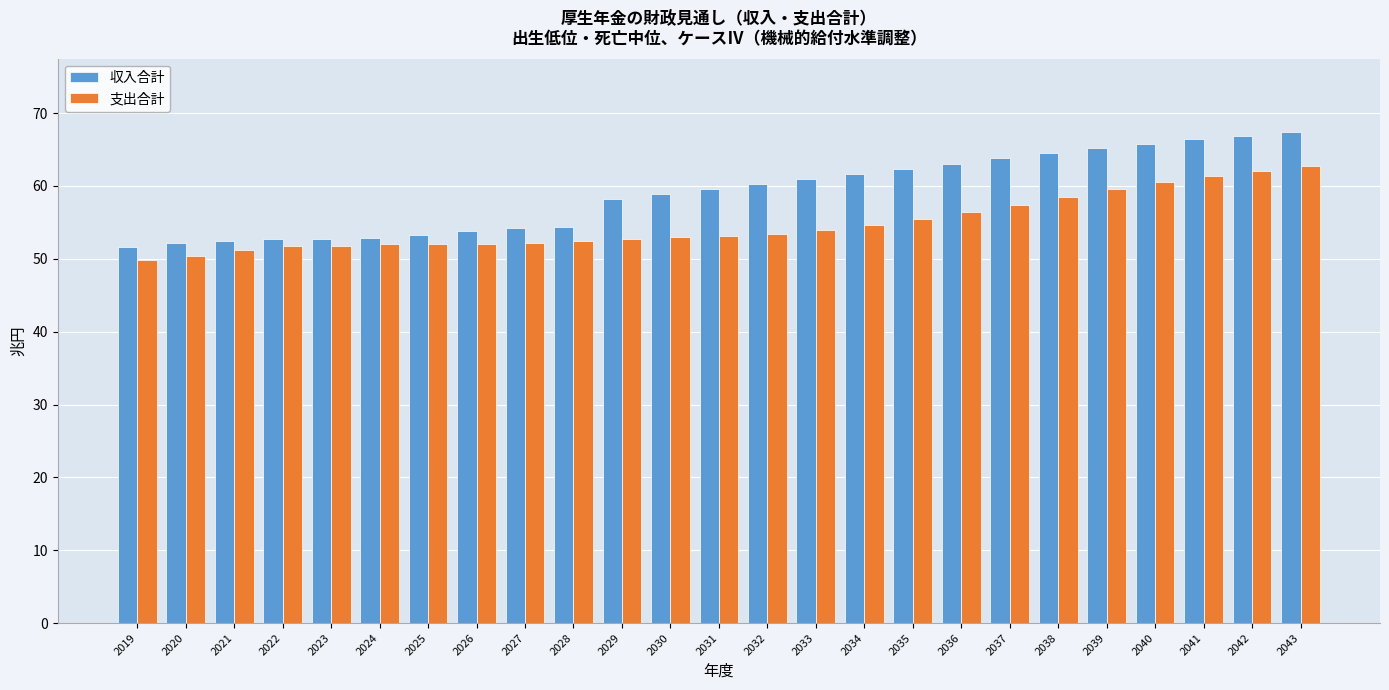

True or false: 収入合計 has a value of 76.1 at 2021.

False